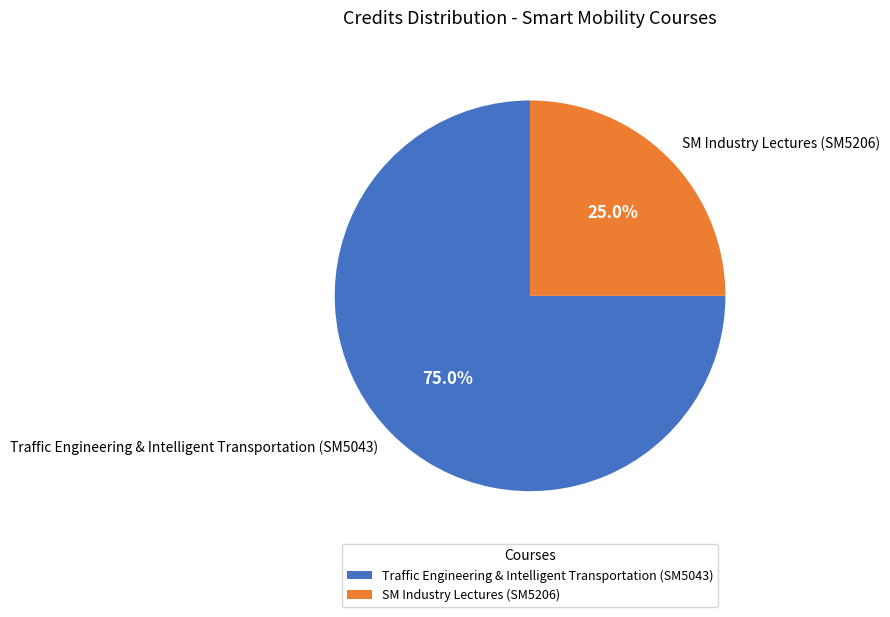

True or false: SM Industry Lectures (SM5206) accounts for 13% of the total.

False